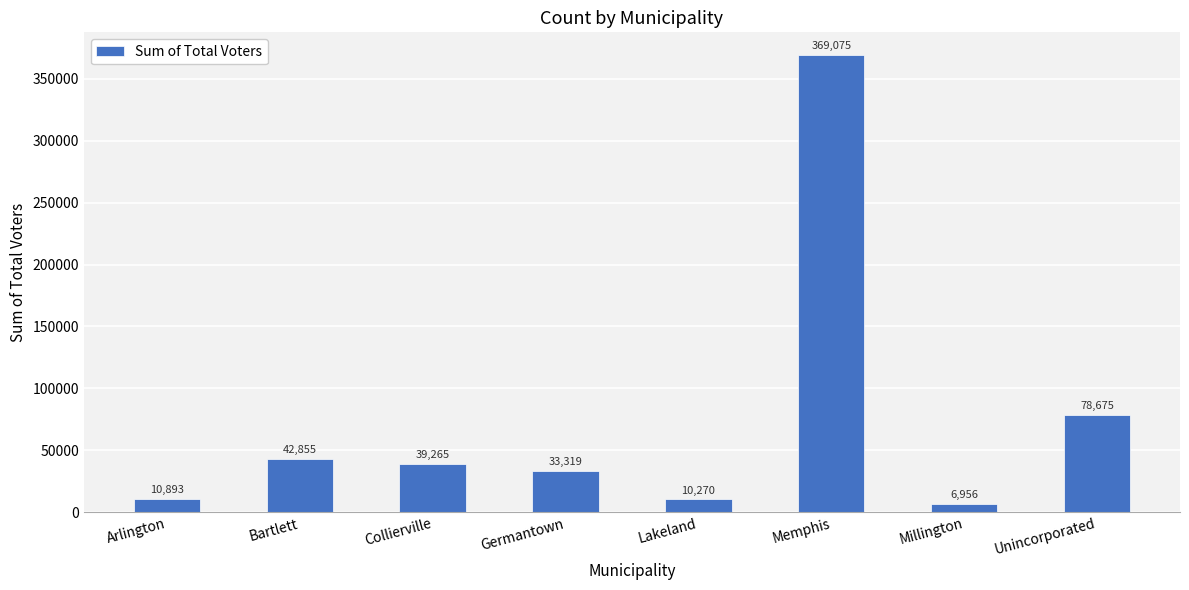

Reading left to right, what are all the values shown in this chart?

10893	42855	39265	33319	10270	369075	6956	78675